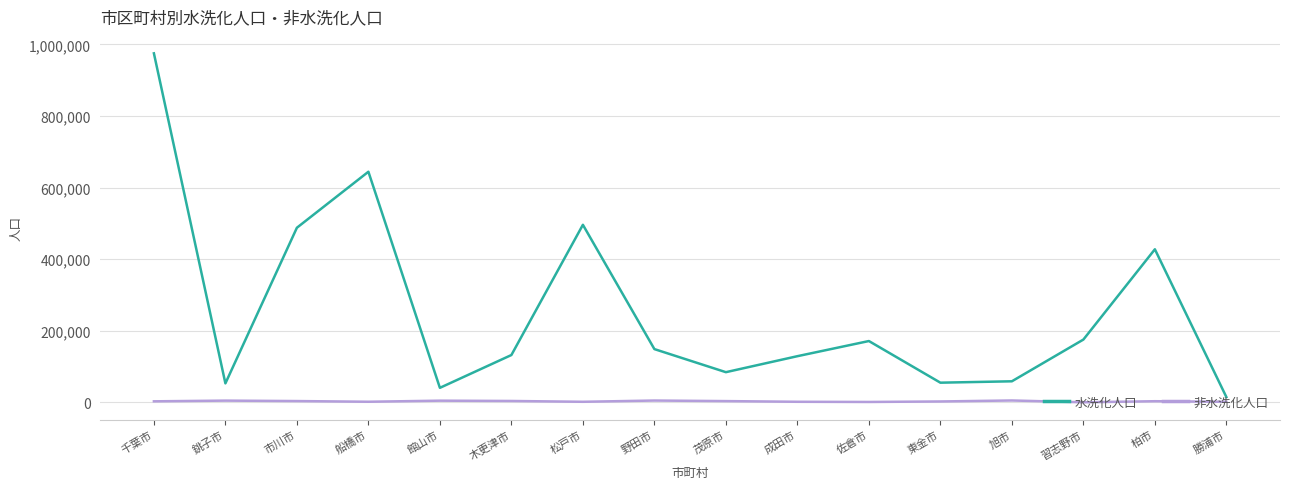

What is the difference between the second highest and minimum values in the 水洗化人口 series?

629262